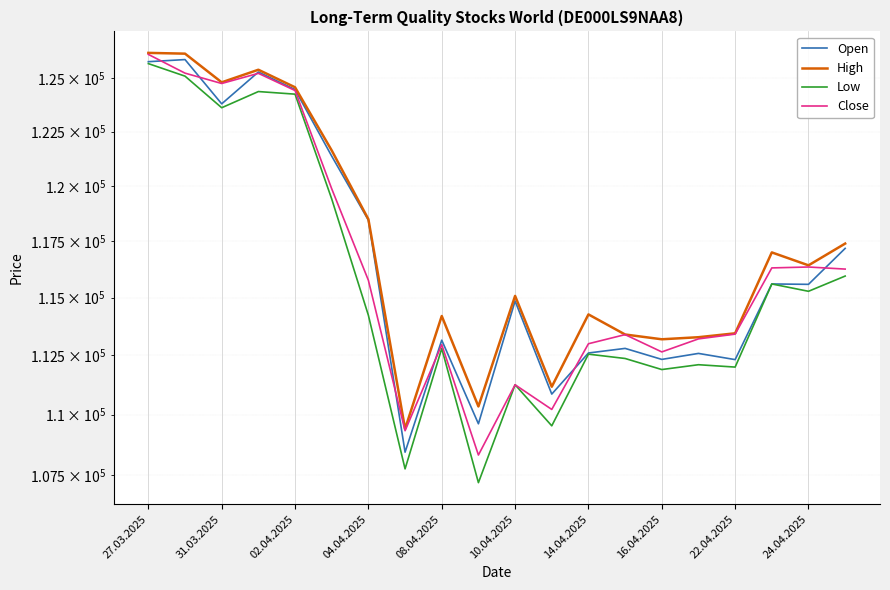

Is it true that Low equals 176559 at 15?

False